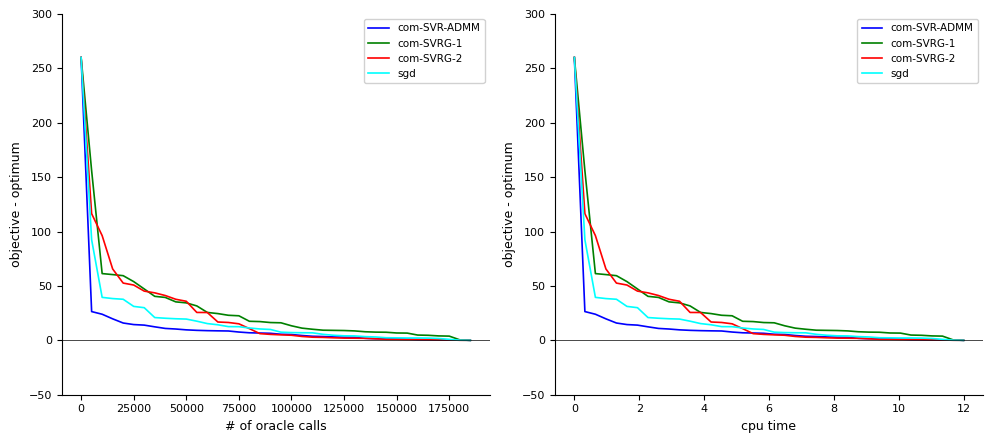

Count the number of data series in this chart.

4